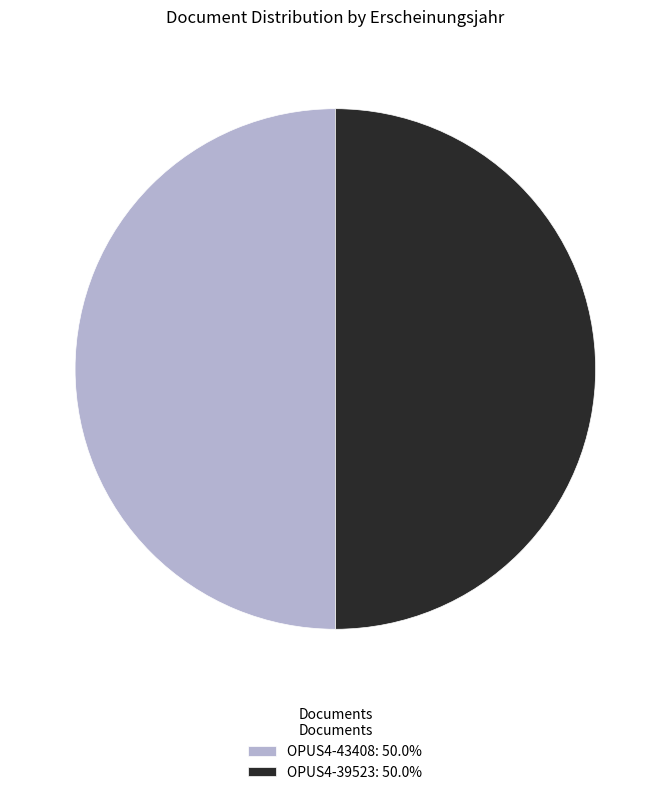

Do OPUS4-39523: 50.0% and OPUS4-43408: 50.0% together represent more than half of the pie?

Yes